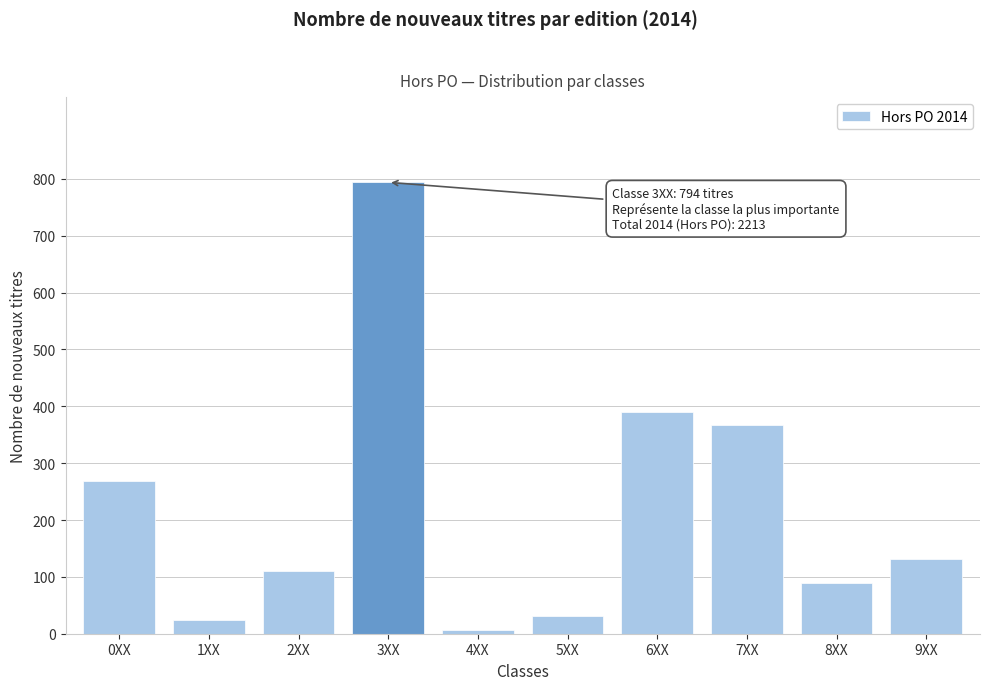

Reading left to right, transcribe all the data shown in this chart.

0XX=268	1XX=24	2XX=110	3XX=794	4XX=7	5XX=31	6XX=390	7XX=367	8XX=90	9XX=132